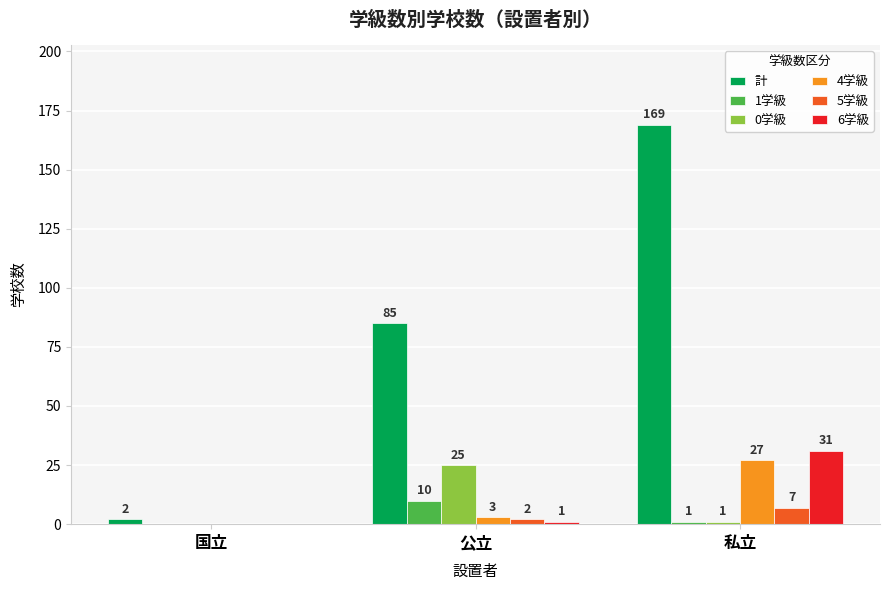

How many categories are shown in the chart?

3